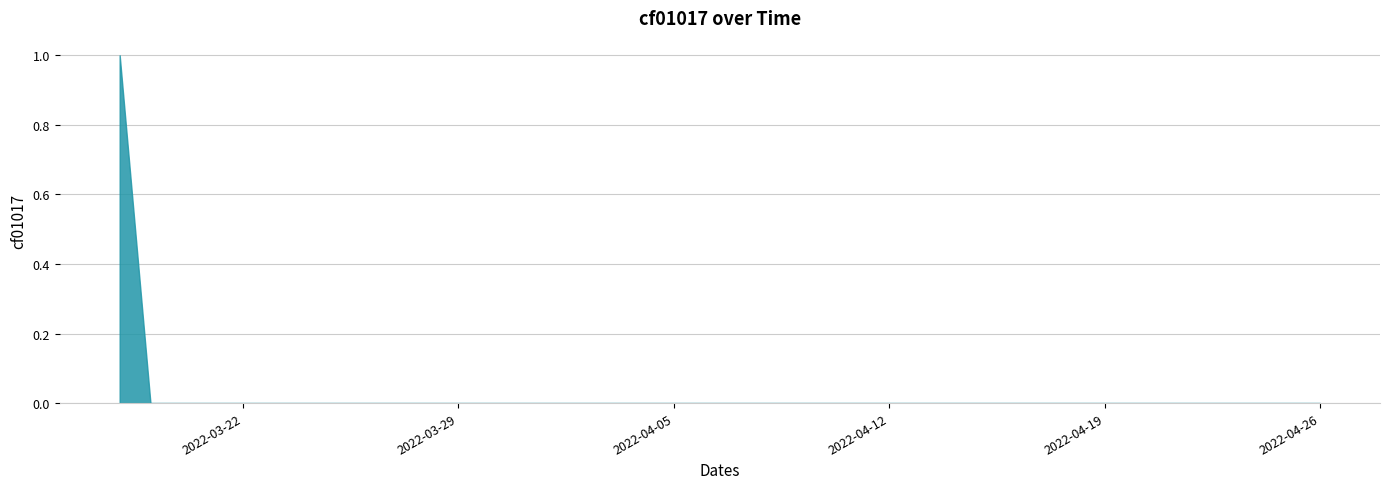

Which category has the highest value across all series?

2022-03-18